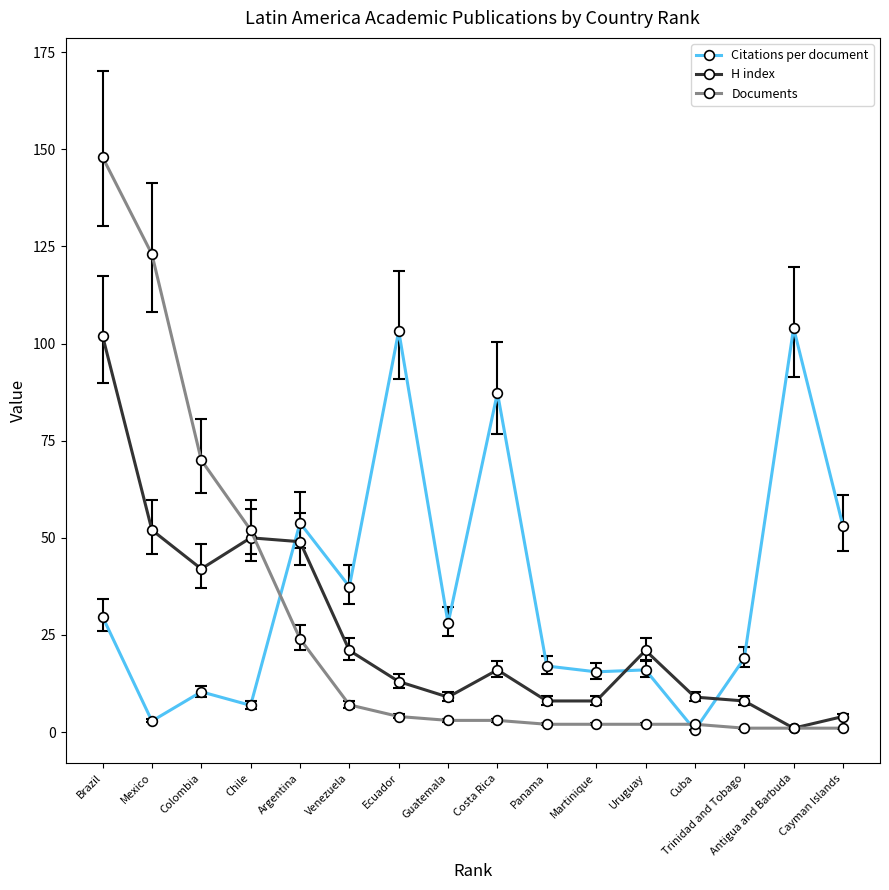

How many distinct data groups are displayed?

3